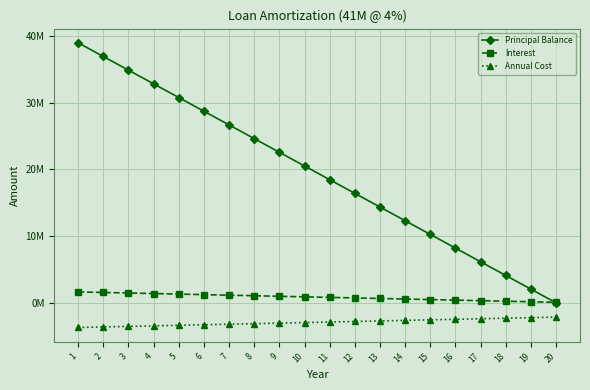

Does the chart have visible grid lines?

Yes